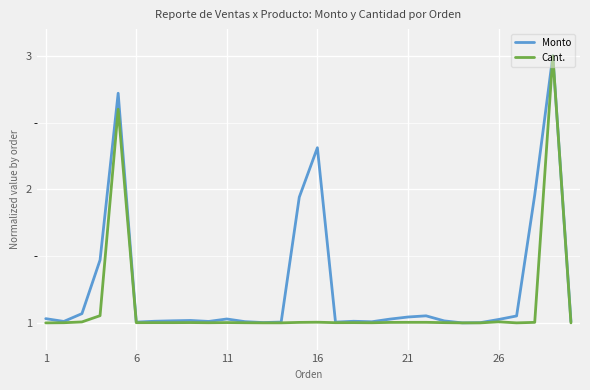

Which series has the largest total across all categories?

Monto